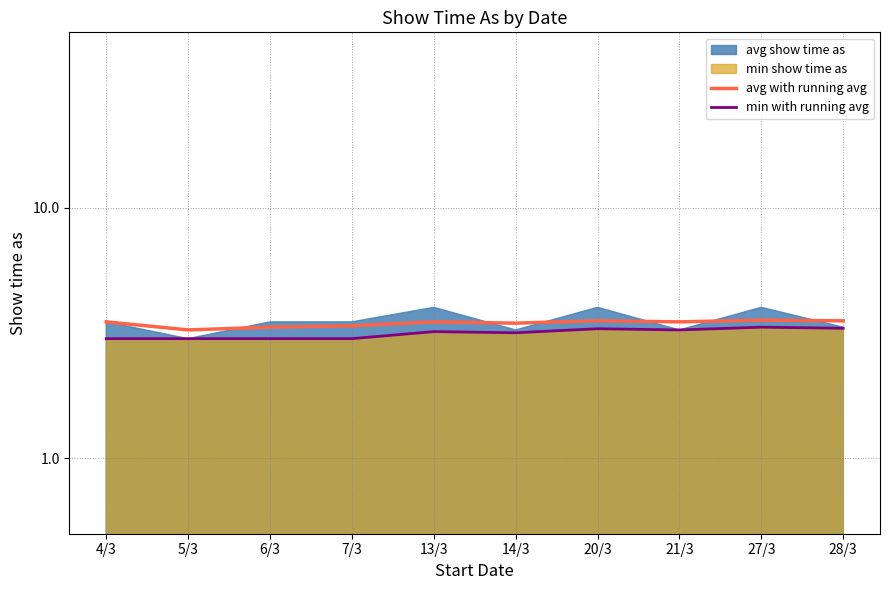

Where is the first local minimum for avg with running avg?

5/3